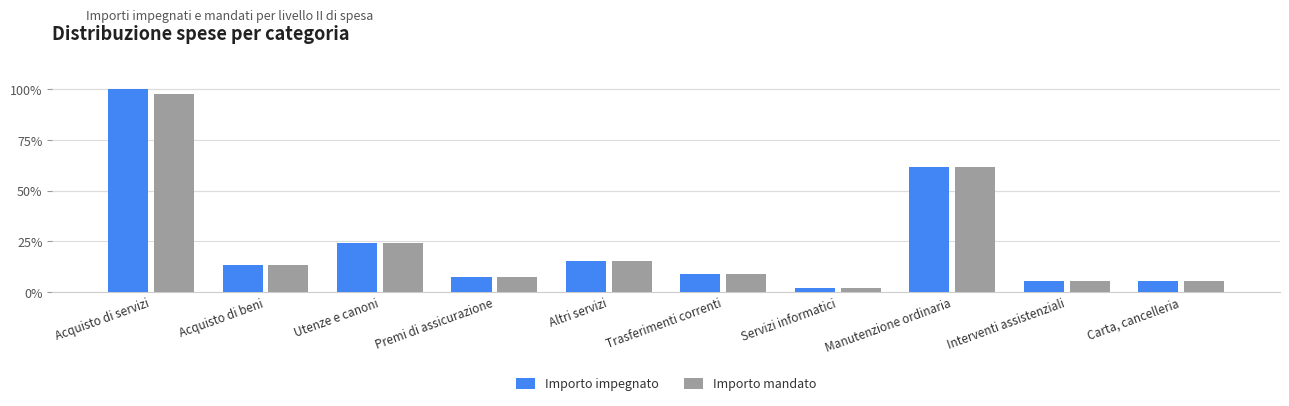

True or false: Importo impegnato has a value of 161.4 at Acquisto di servizi.

False